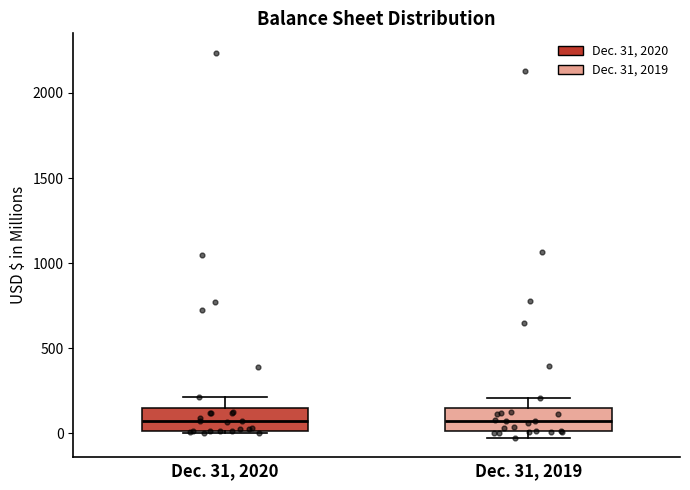

Where is the lower edge of the box for Dec. 31, 2019 on the y-axis? The values are not printed on the chart, so give them approximately, as read against the axis.

0